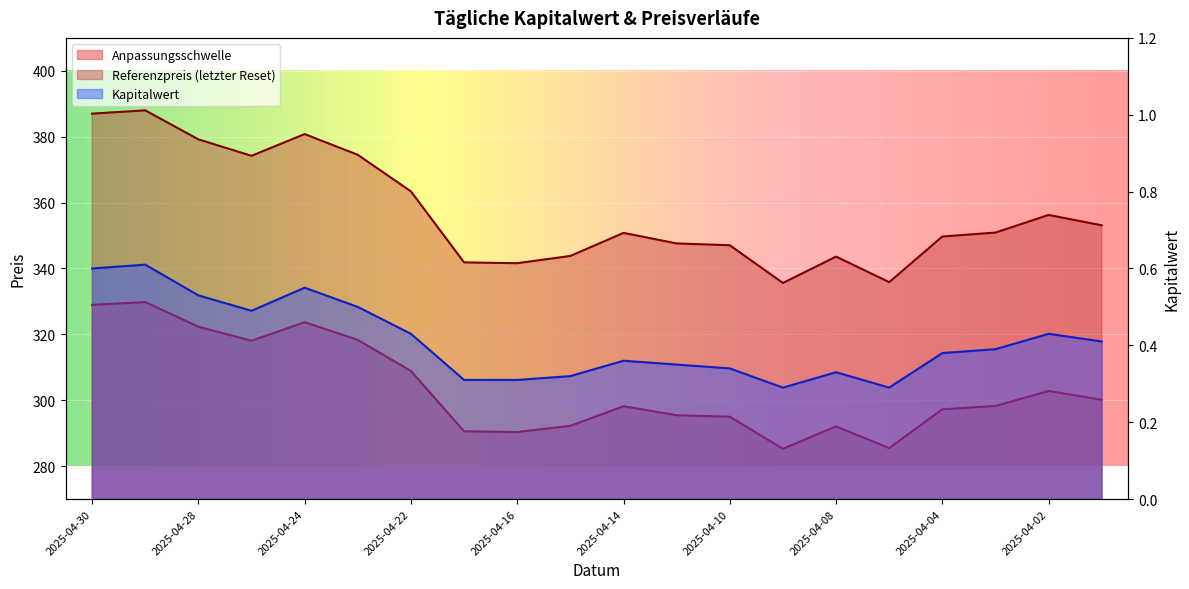

At which category is the sum across all series the highest?

2025-04-29